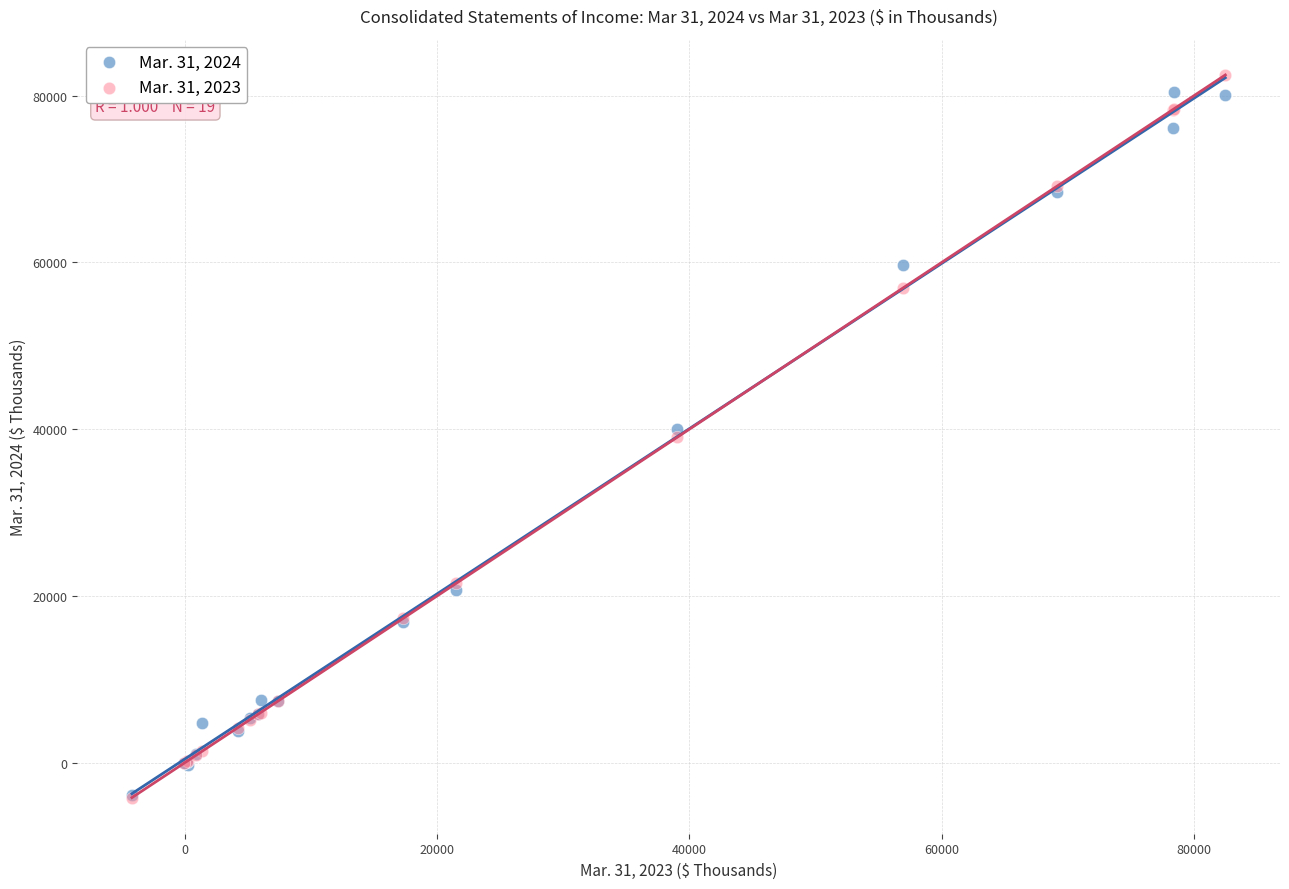

Which series contains the highest Y value?

Mar. 31, 2023